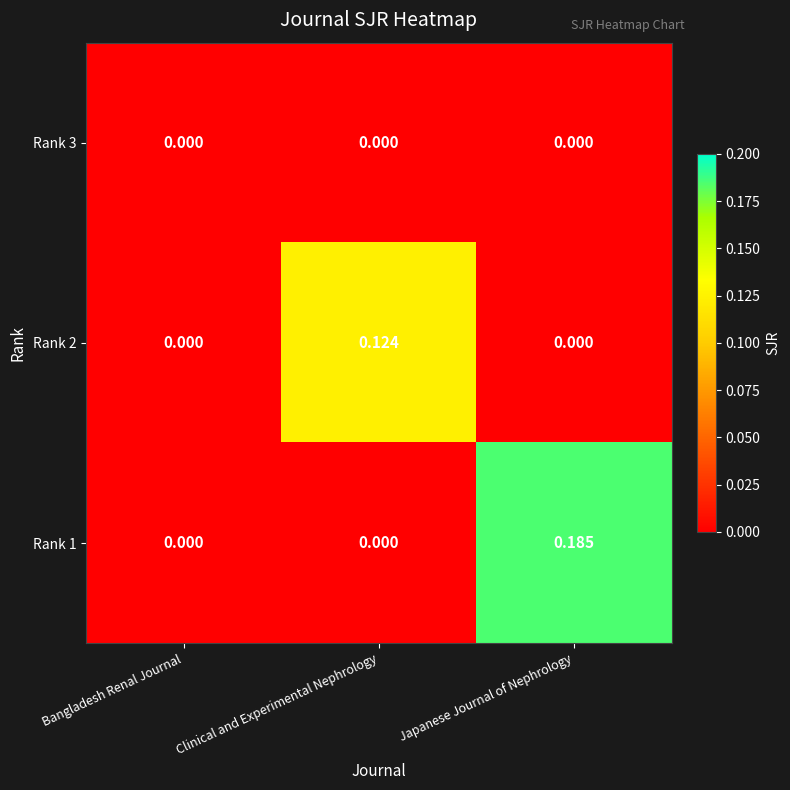

Which category has the highest value in the Rank 2 series?

Clinical and Experimental Nephrology